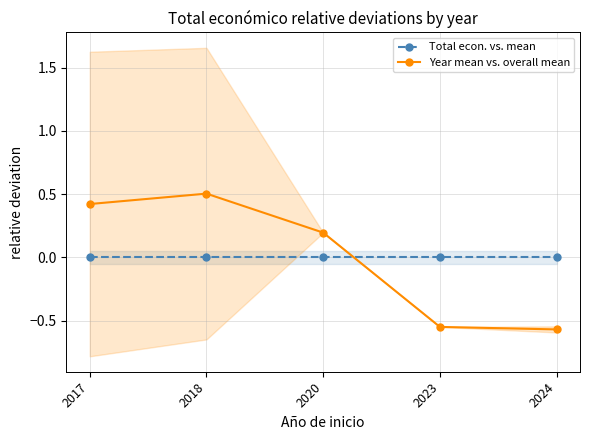

Rank the series by their maximum value, from highest to lowest.

Year mean vs. overall mean, Total econ. vs. mean